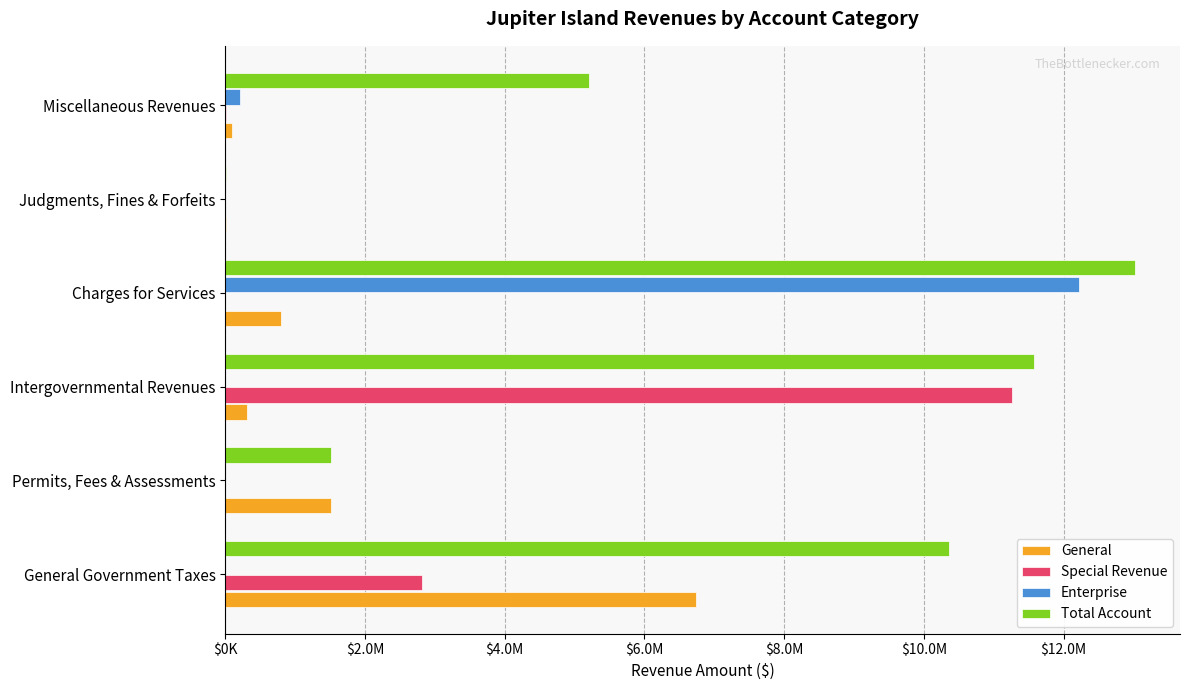

What are all the series names shown in the legend?

General, Special Revenue, Enterprise, Total Account